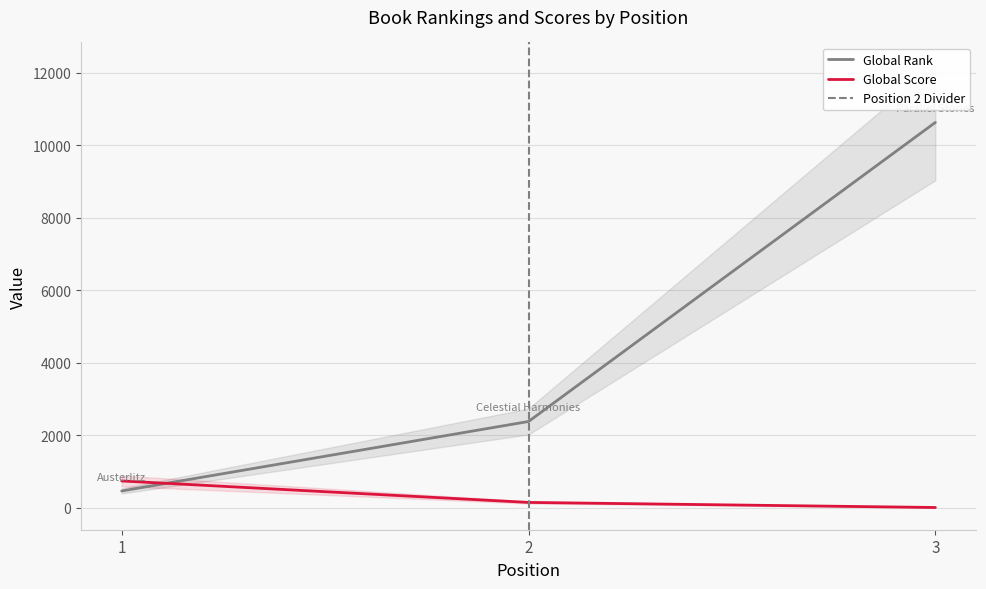

Is the value of Global Score at 3 greater than the value of Global Rank at 2?

No